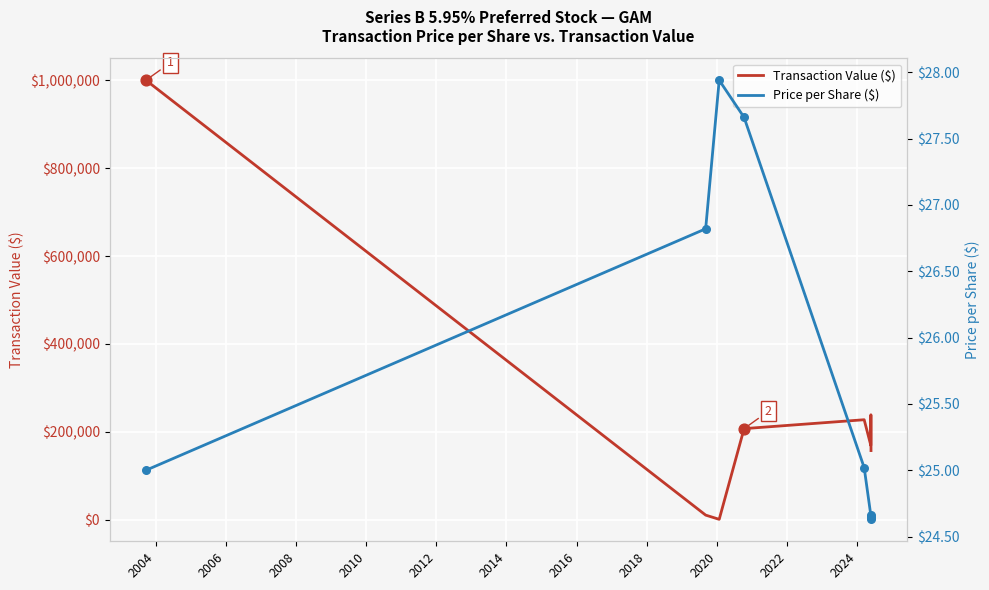

Is the value of Price per Share ($) at 2006 greater than the value of Transaction Value ($) at 2002?

No